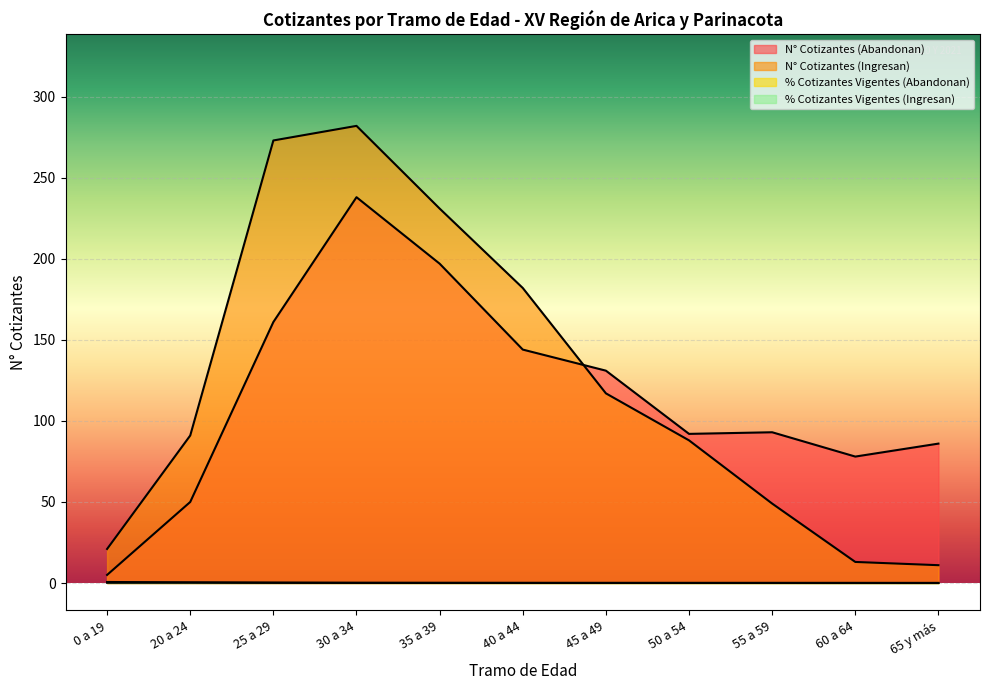

The % Cotizantes Vigentes (Abandonan) series shows 0.2 at 20 a 24. True or false?

True